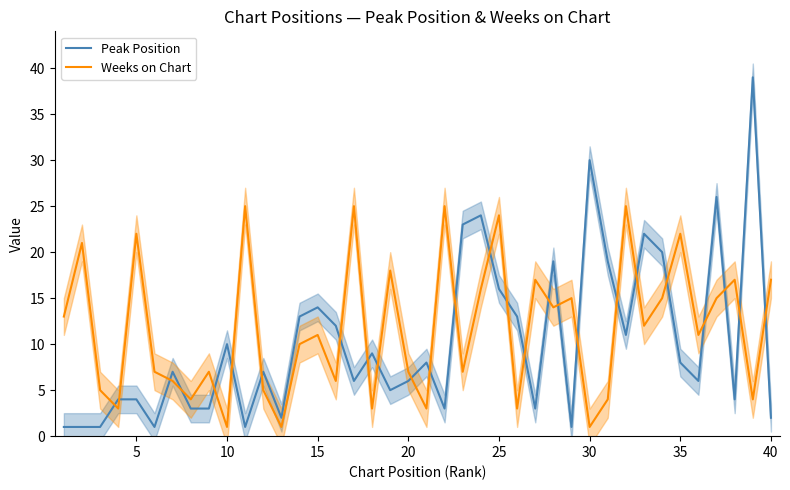

Which series has the largest total across all categories?

Weeks on Chart